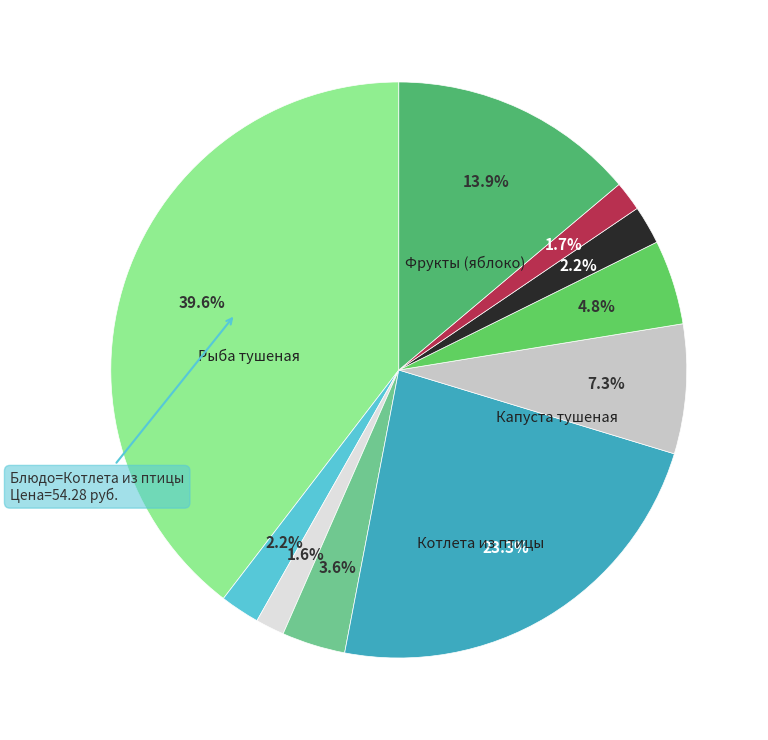

Is there any slice that represents more than half of the pie?

No